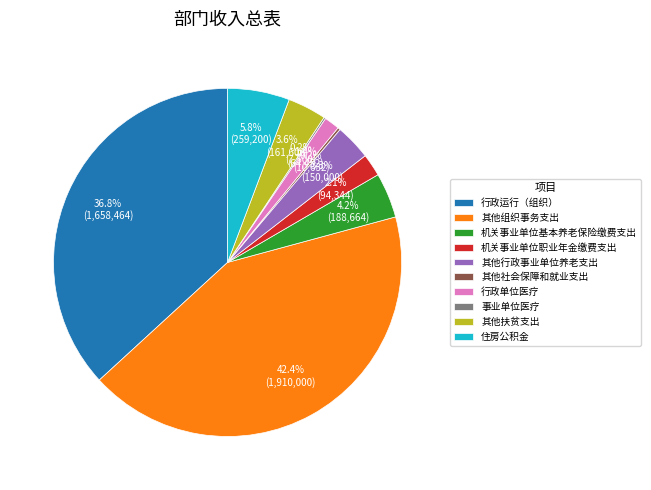

What percentage do 行政运行（组织） and 其他组织事务支出 together represent?

79.2%